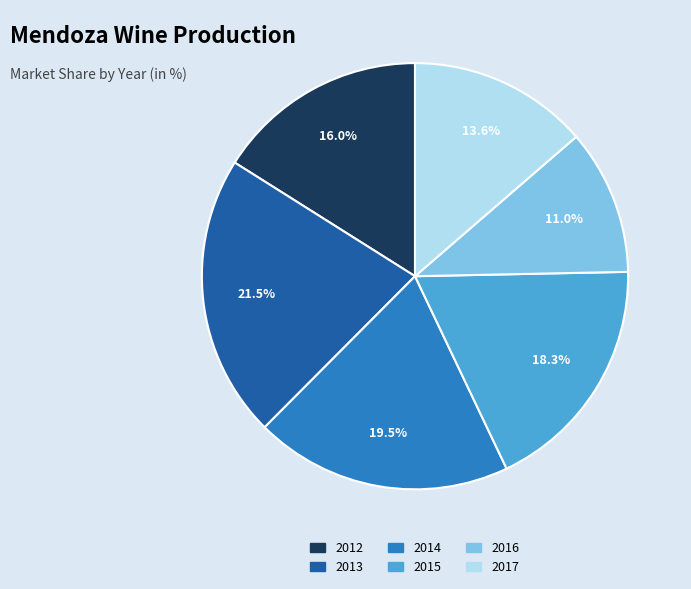

Does 2012 account for over 50% of the chart?

No